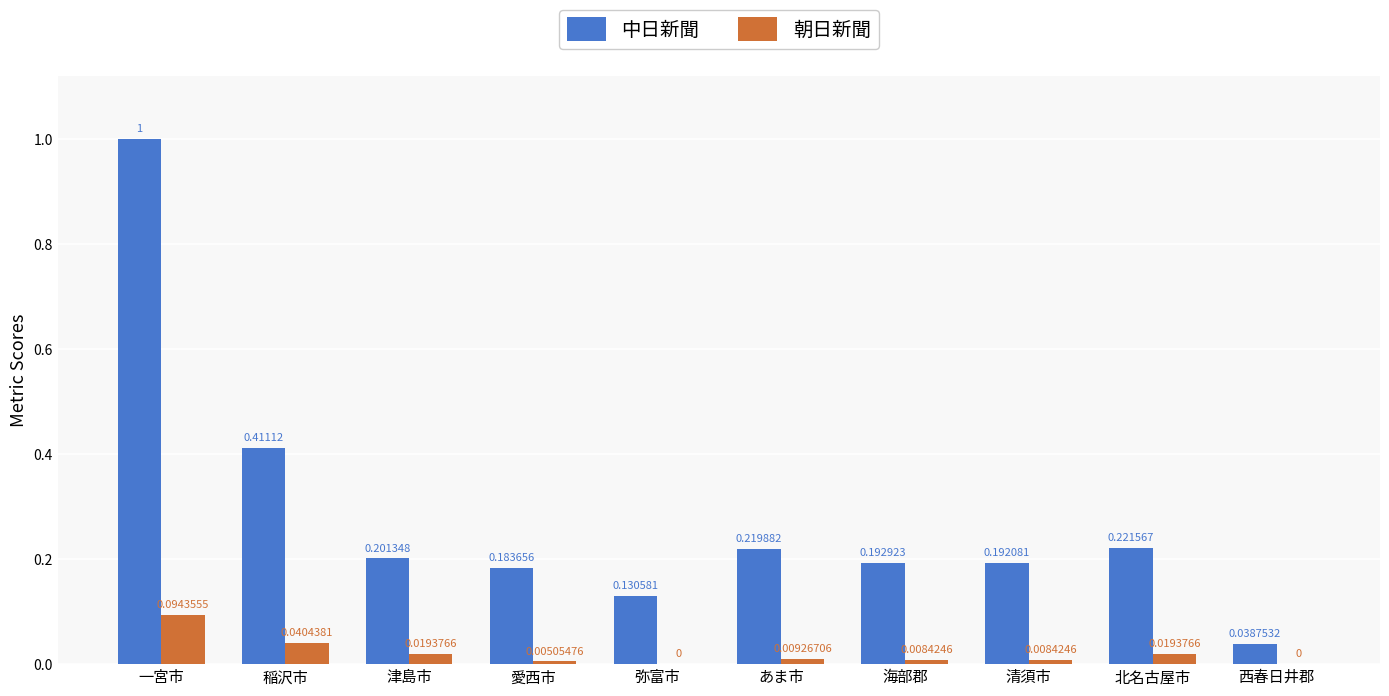

The value of 朝日新聞 at 清須市 is 0.0. True or false?

True